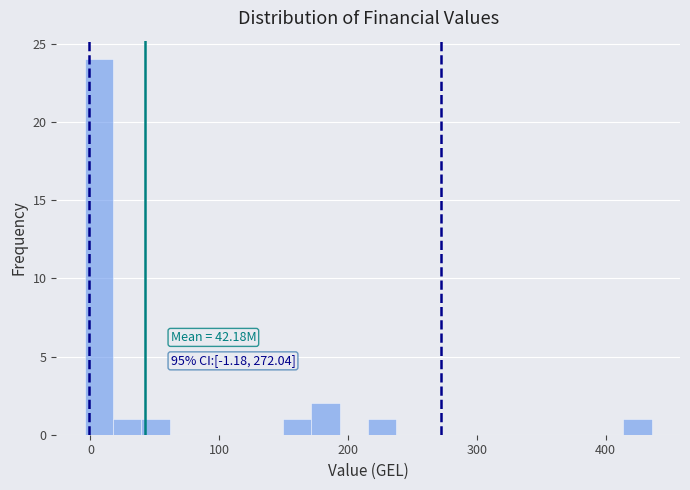

Read against the x-axis, roughly where is the centre of the tallest bar?

10